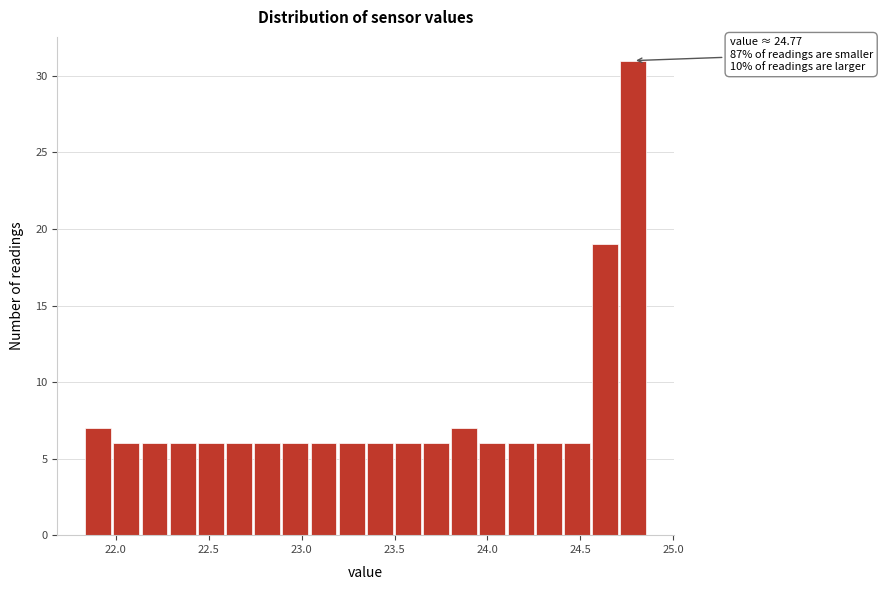

Read against the x-axis, roughly where is the centre of the tallest bar?

24.80